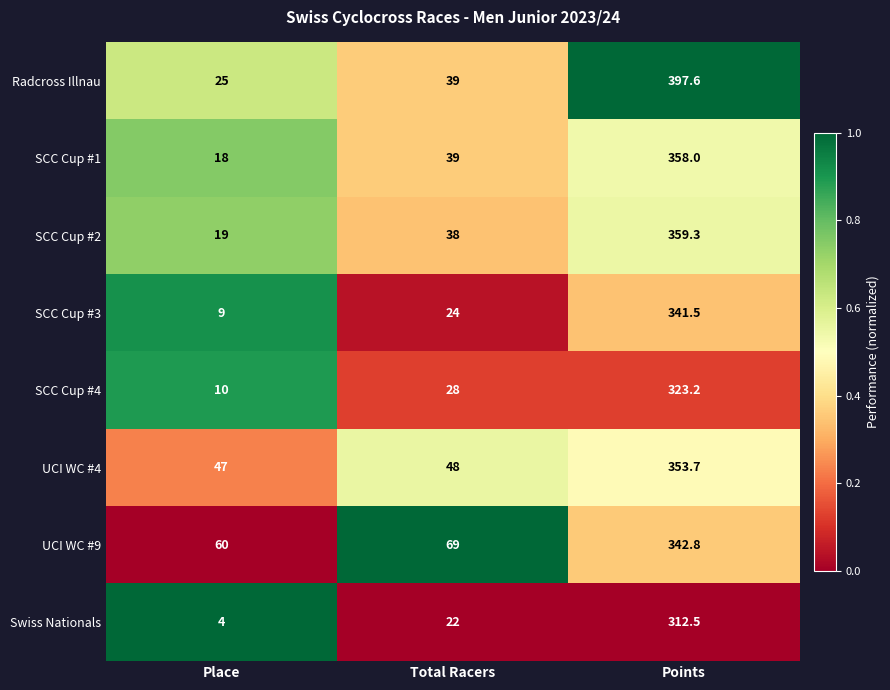

Read the Swiss Nationals value at Points.

312.5